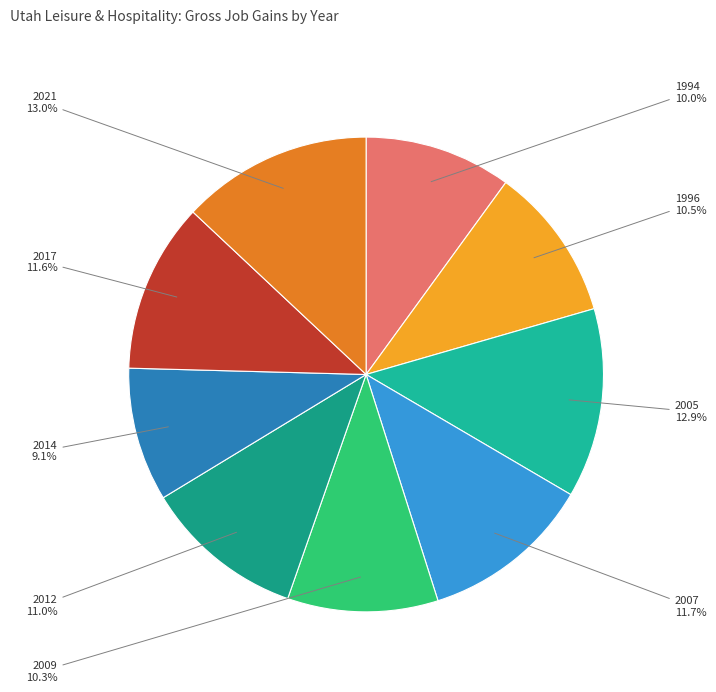

What percentage do 2014 and 2009 together represent?

19.4%